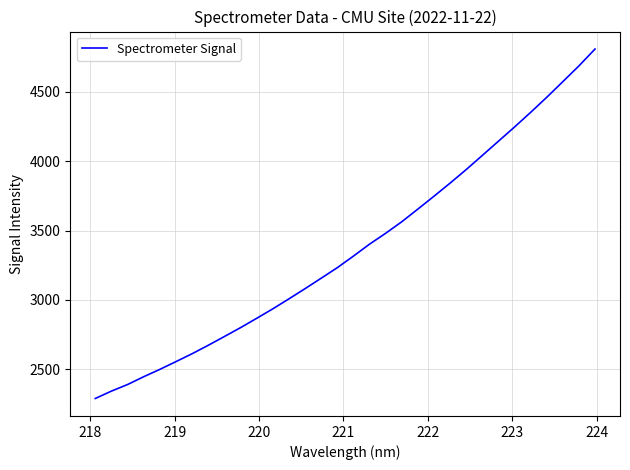

What is the maximum value shown in the chart?

4807.5